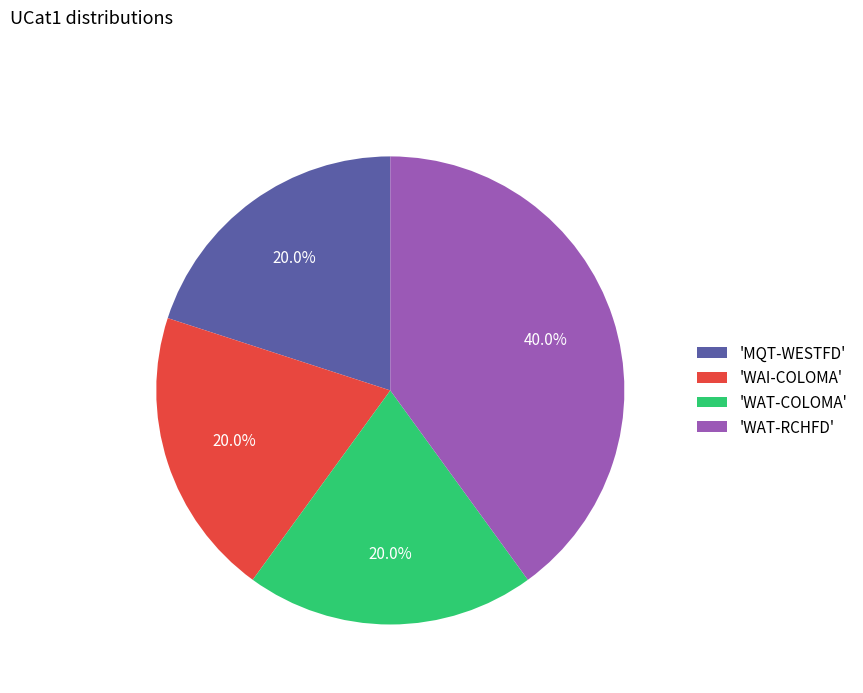

What percentage do 'WAI-COLOMA' and 'WAT-COLOMA' together represent?

40.0%